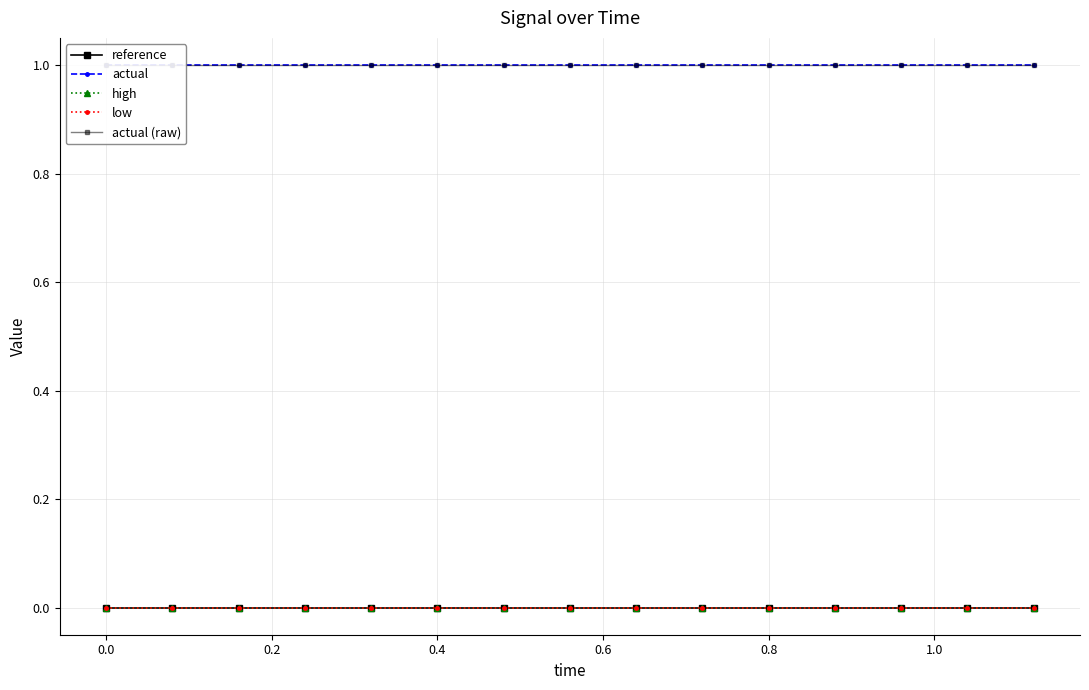

What are all the series names shown in the legend?

reference, actual, high, low, actual (raw)